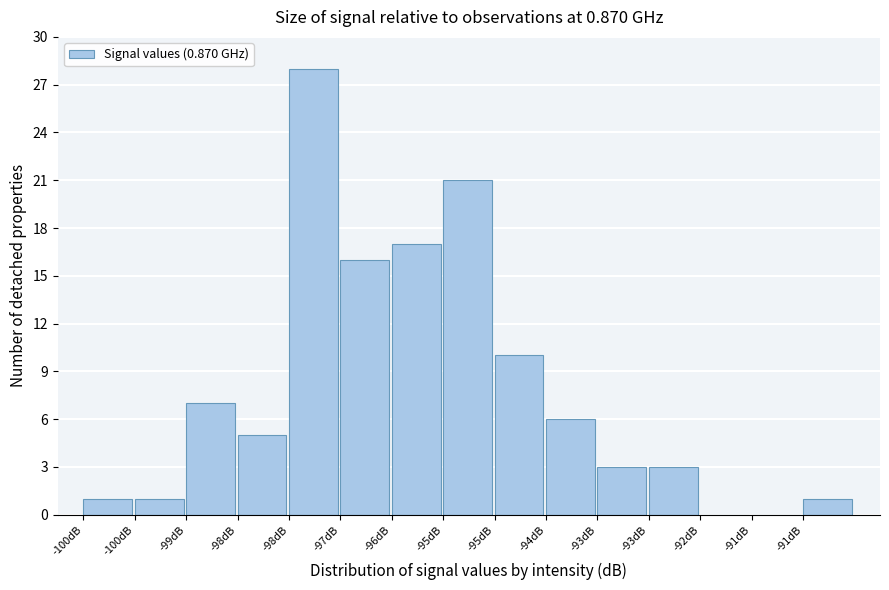

Are the bars horizontal?

No